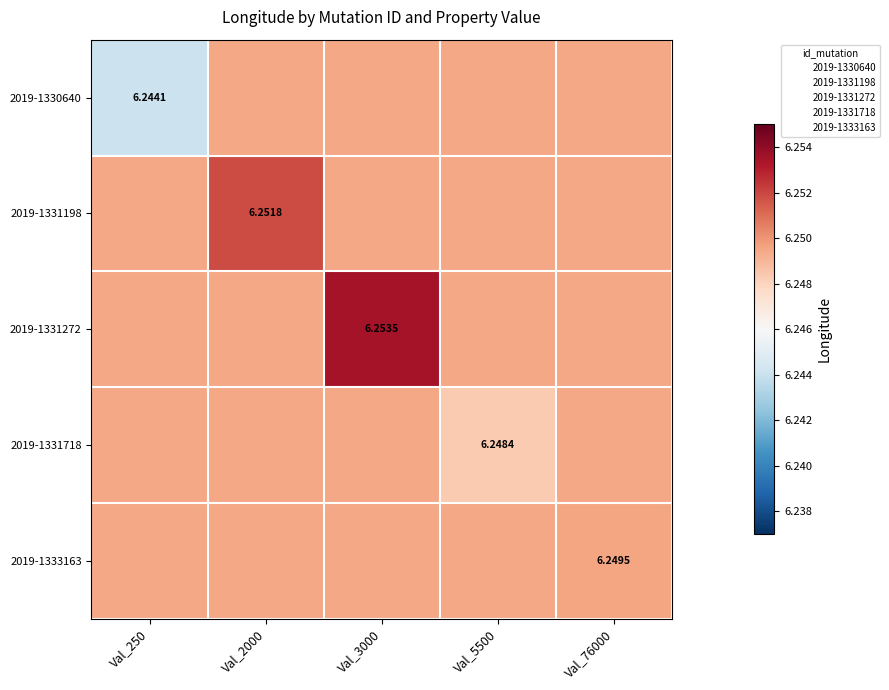

How many series are shown in this chart?

5